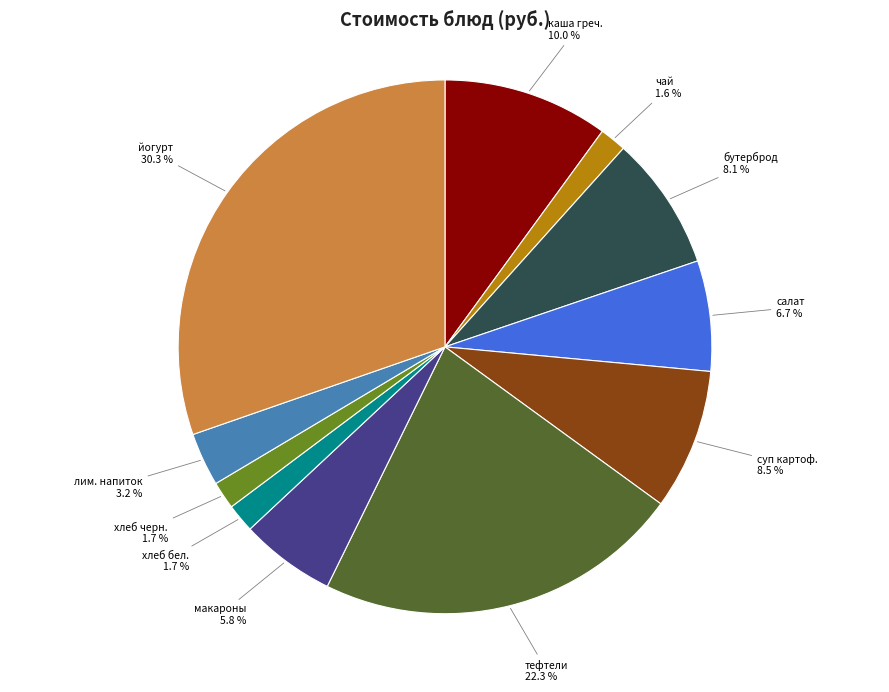

Is there a majority slice in this chart?

No